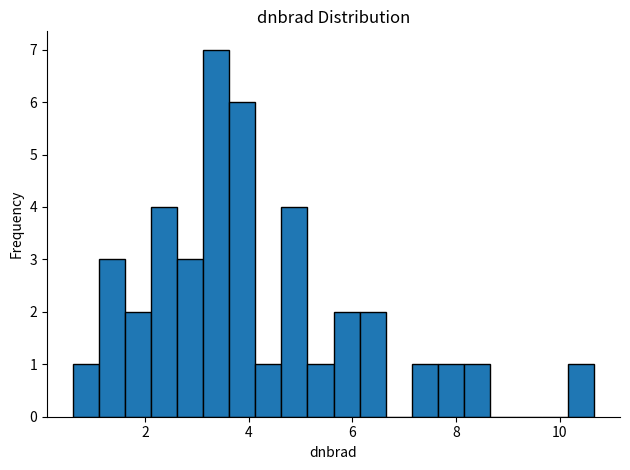

Read against the x-axis, roughly where is the centre of the tallest bar?

3.4